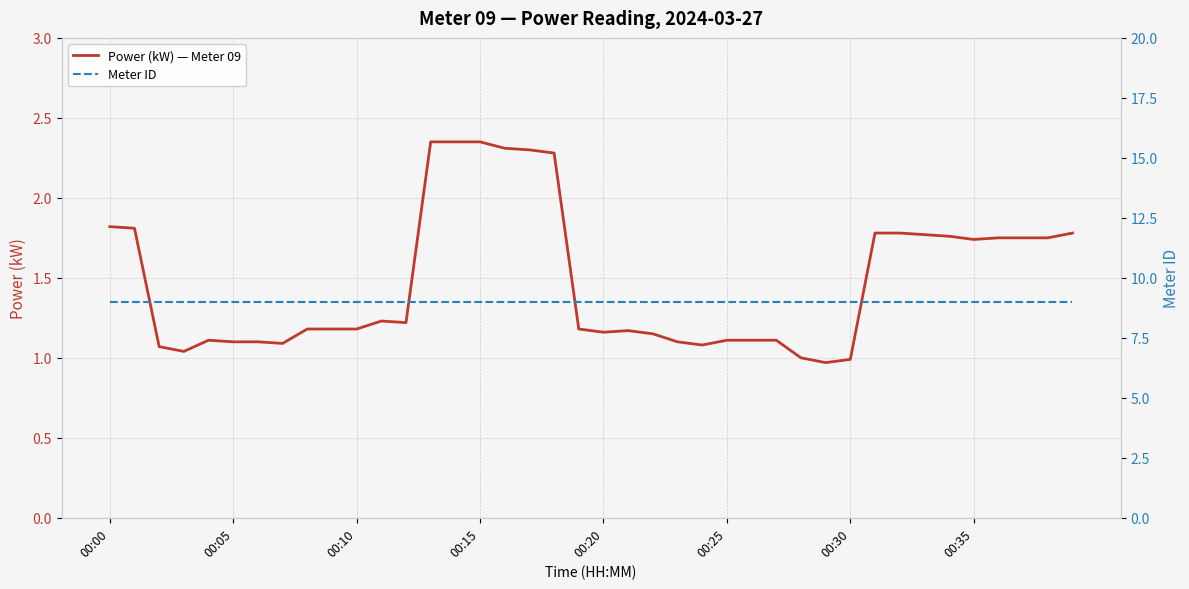

True or false: Meter ID and Power (kW) — Meter 09 cross at least once.

False